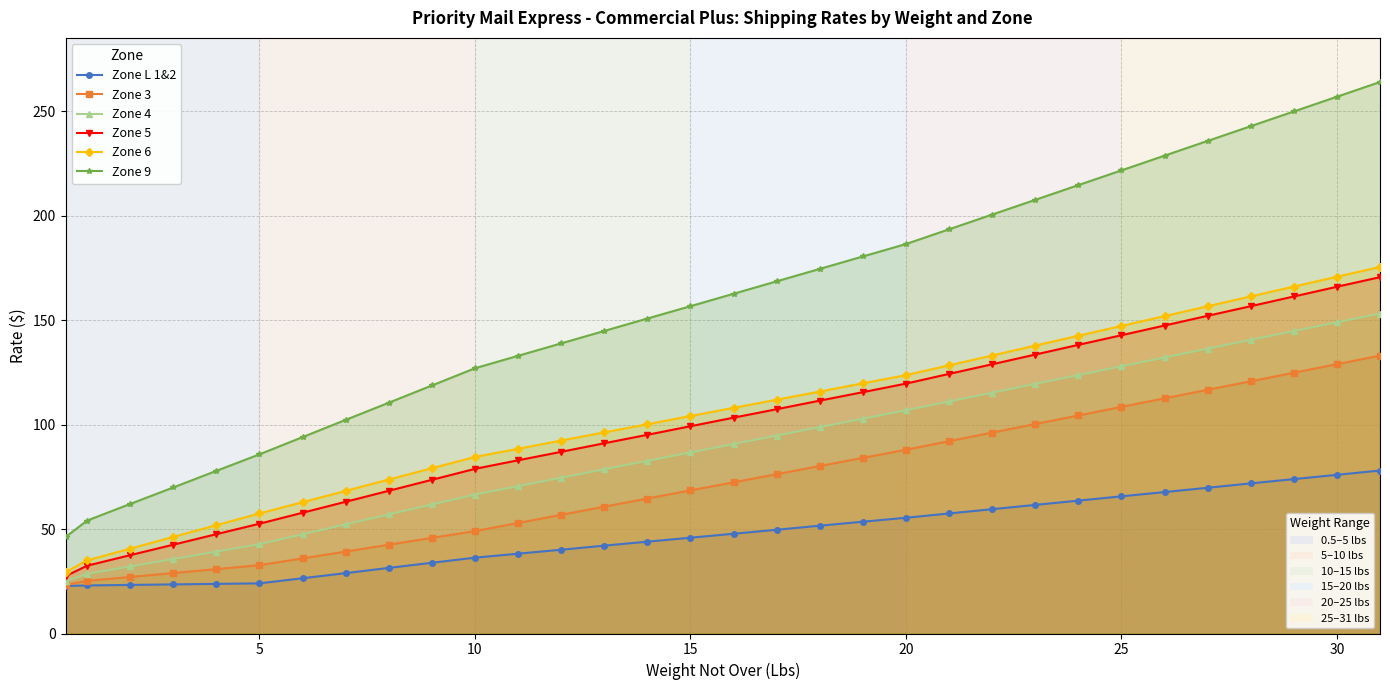

Which series has the largest range (max minus min)?

Zone 9